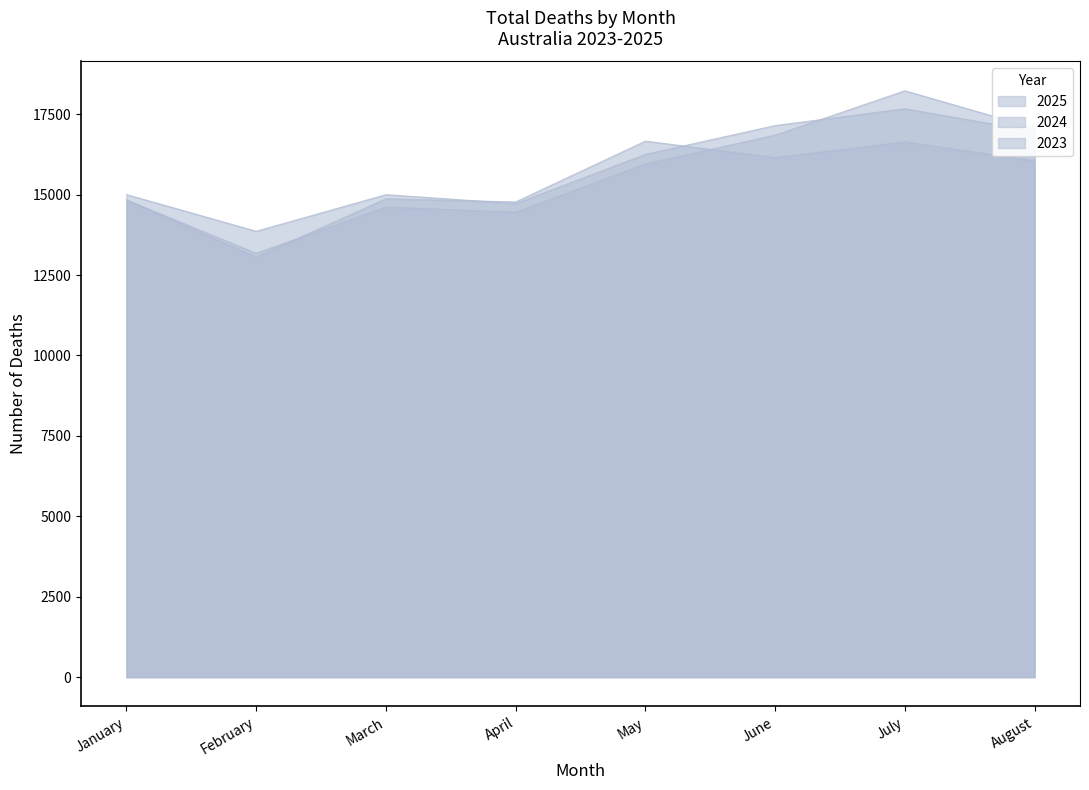

What is the sum of the 2025 values at March and May?

30564